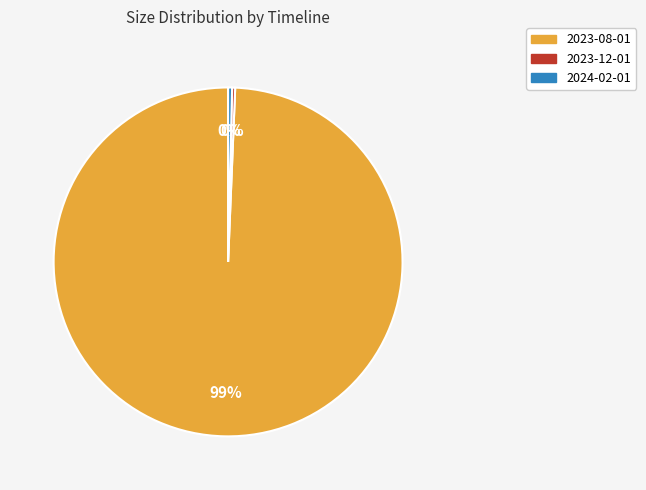

Is it true that 2024-02-01 is 0% of the pie?

True